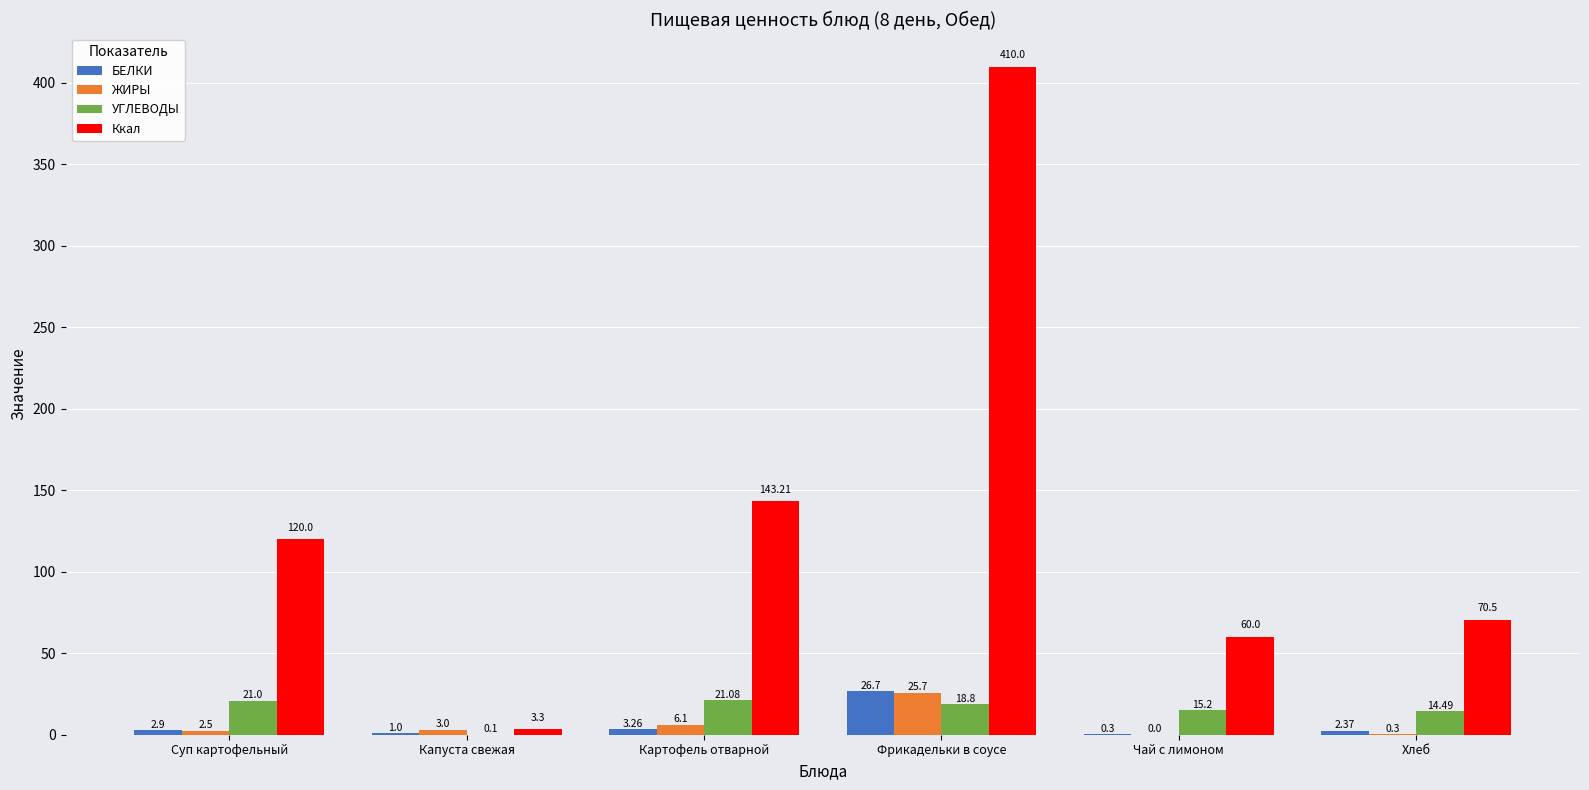

Between Чай с лимоном and Хлеб, which series saw the biggest shift?

Ккал